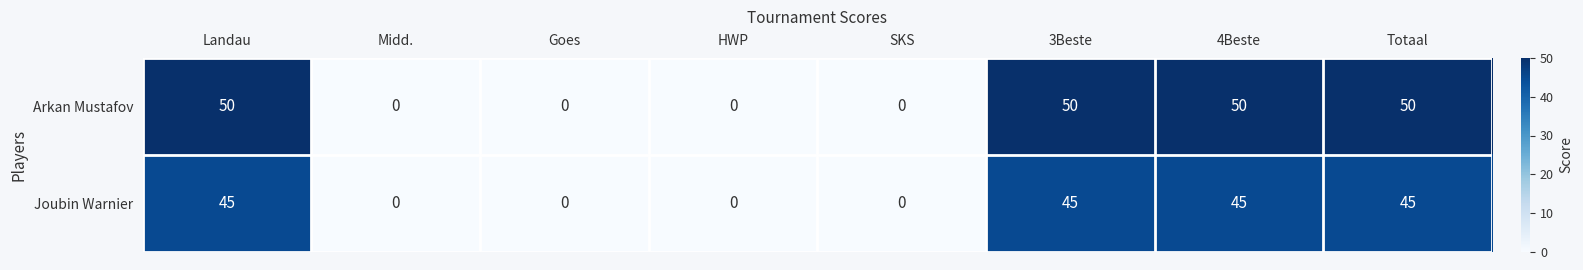

Which series has the largest total across all categories?

Arkan Mustafov